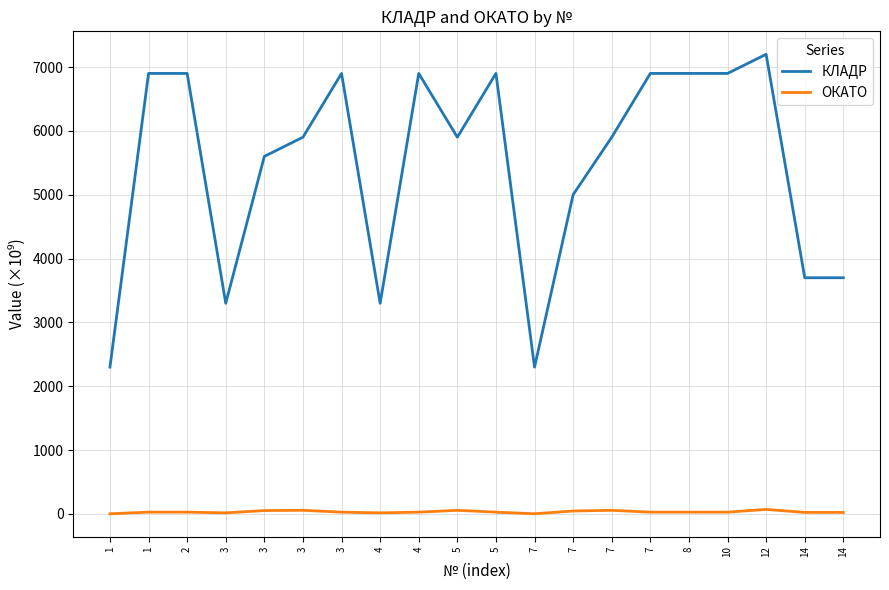

Rank the series at 3 from lowest to highest value.

ОКАТО, КЛАДР